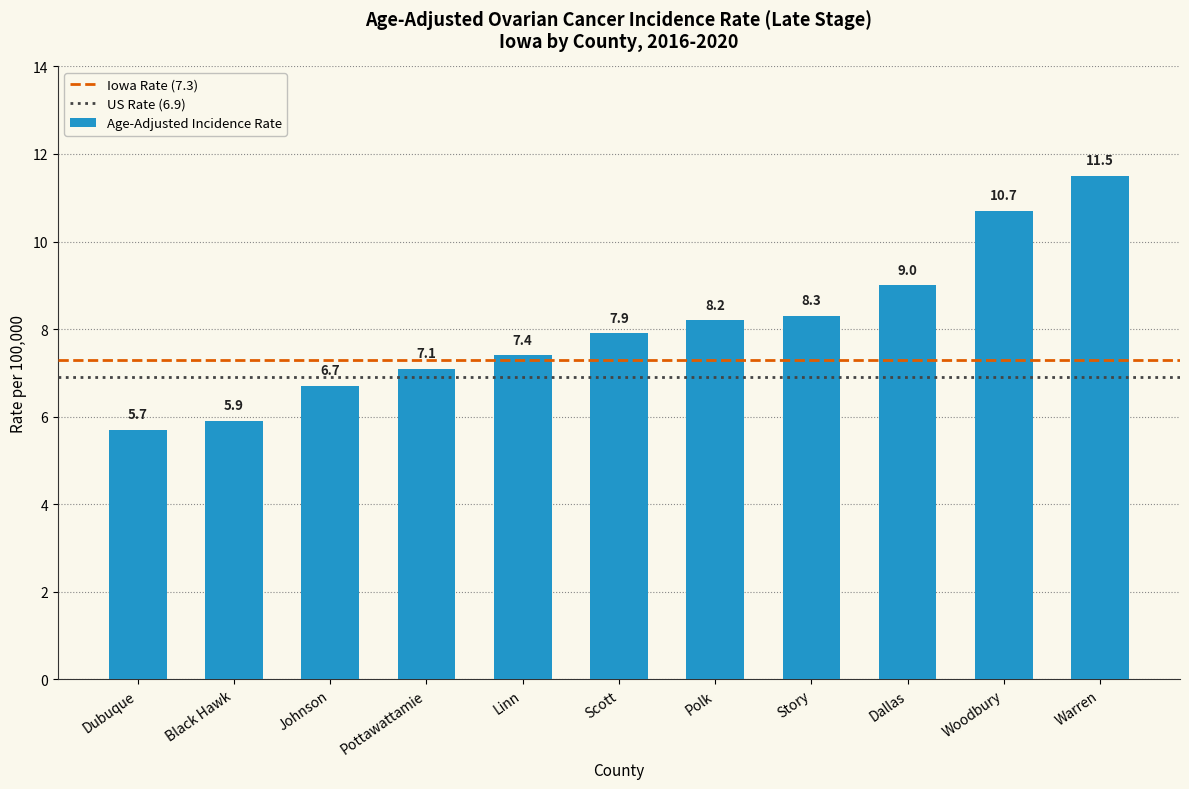

What is the ratio of the value at Johnson to the value at Woodbury?

0.6